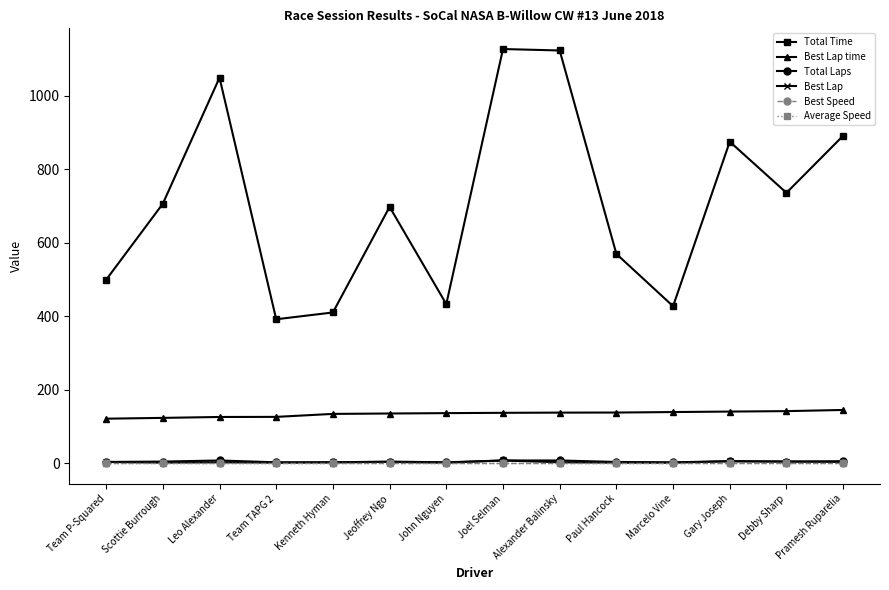

True or false: Best Lap time and Best Speed cross at least once.

False